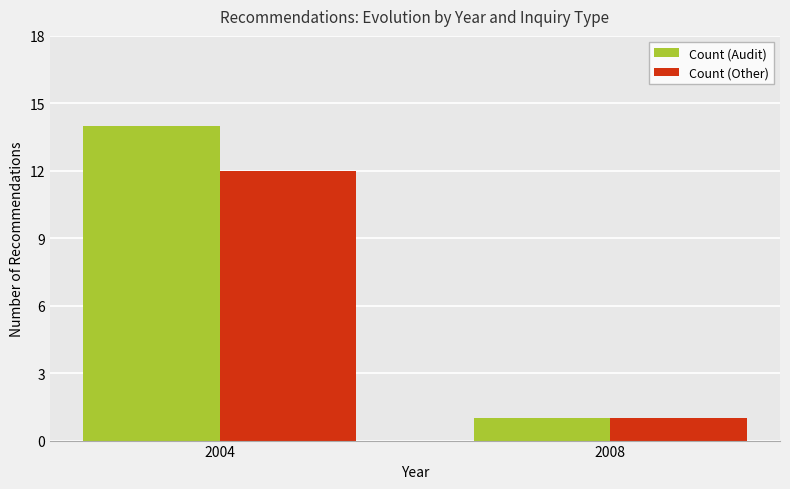

What is the minimum value for Count (Other)?

1